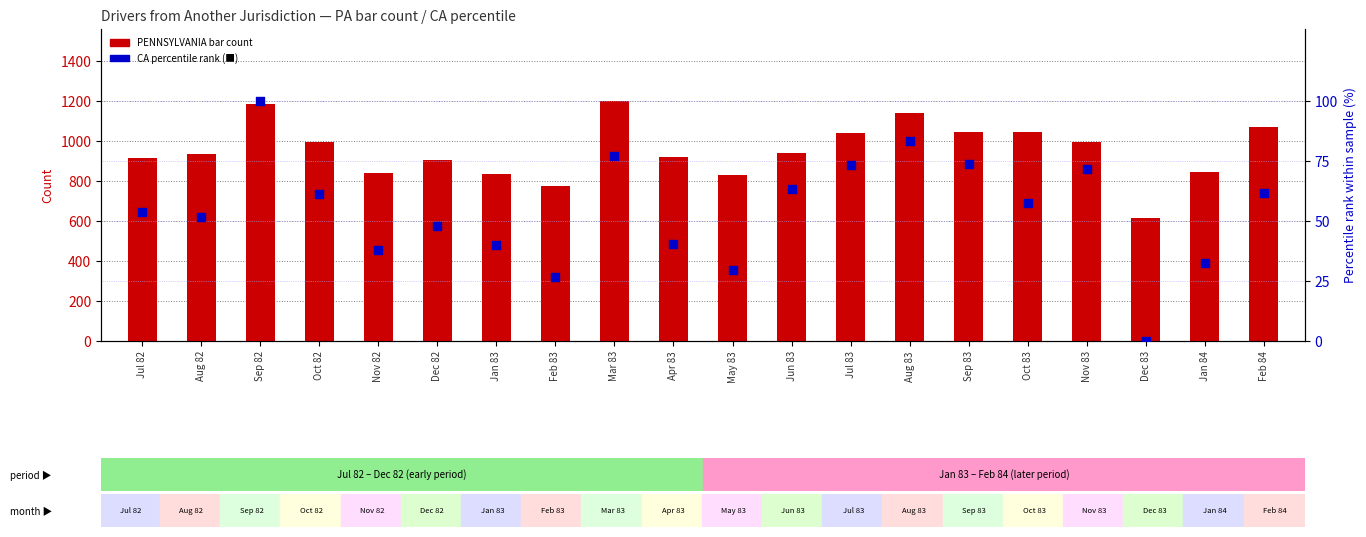

Is the value of CA percentile rank at Aug 82 greater than the value of PENNSYLVANIA (bar count) at Feb 84?

No